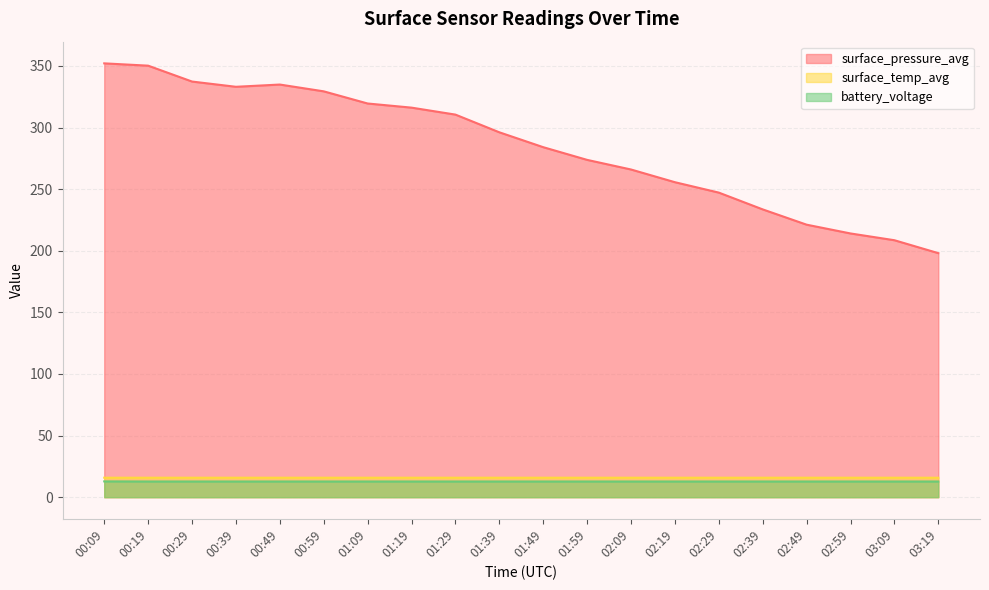

What is the total value across all series at 00:29?

365.8